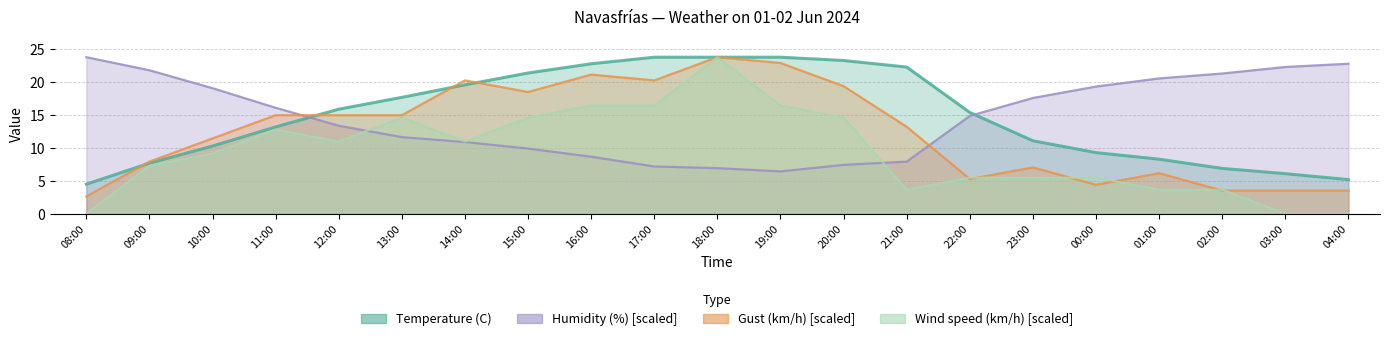

Between which two adjacent categories do Humidity (%) and Gust (km/h) first intersect?

11:00 and 12:00